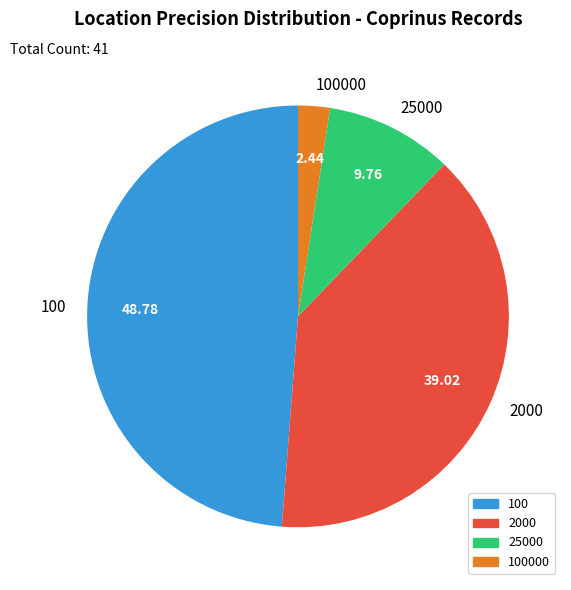

The 2000 slice represents 47% of the pie. True or false?

False